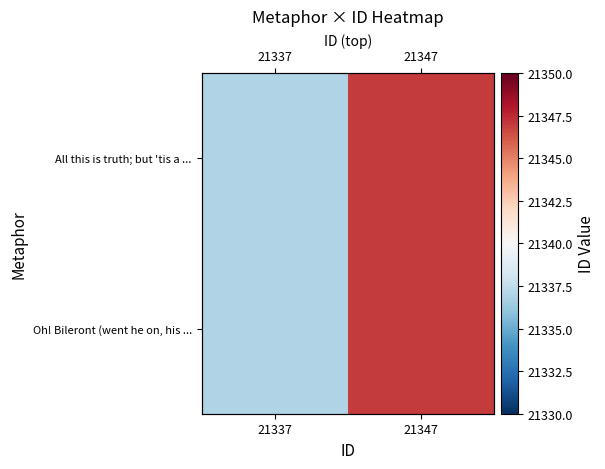

What is the difference between the maximum and minimum values in the All this is truth; but 'tis a ... series?

10